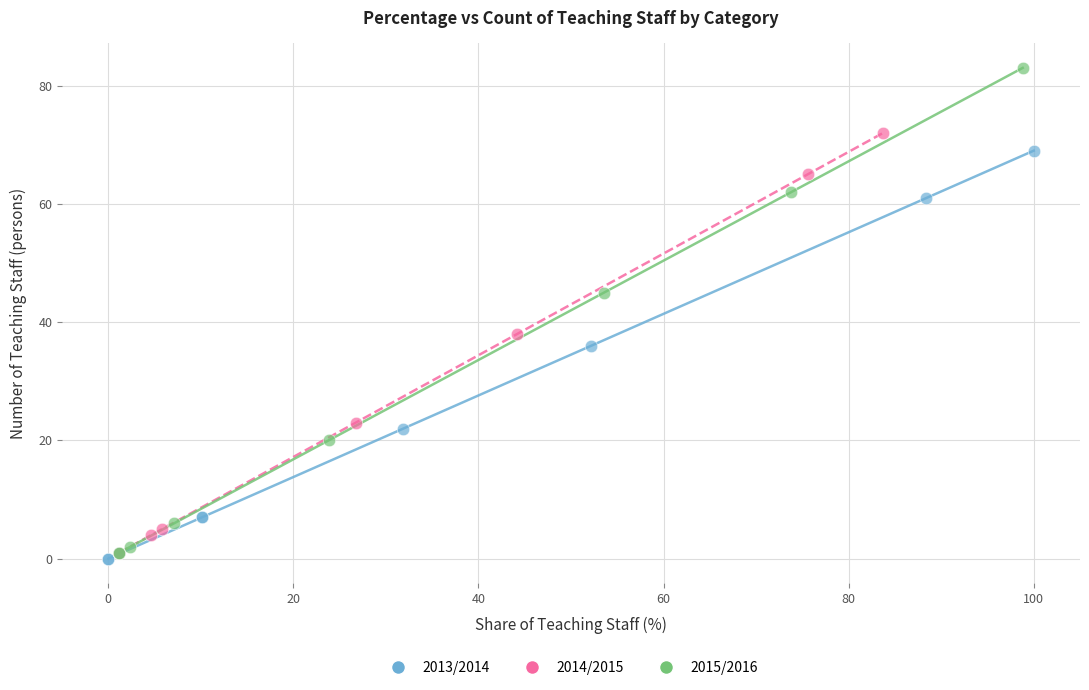

Which series reaches the maximum Y coordinate?

2015/2016